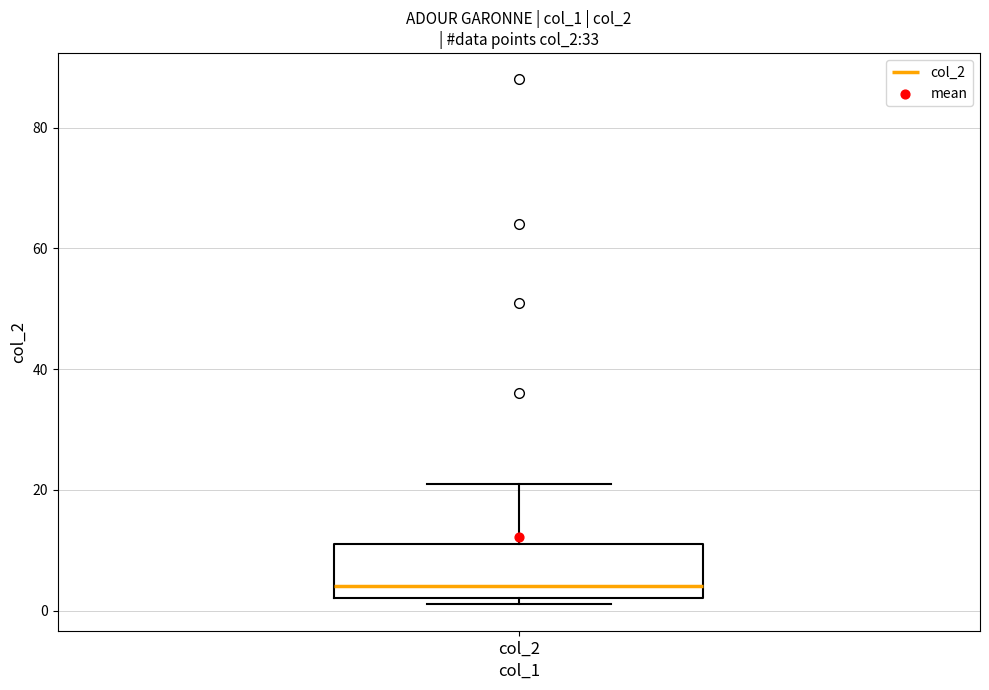

Where does the median line of the box for col_2 sit on the y-axis? The values are not printed on the chart, so give them approximately, as read against the axis.

4